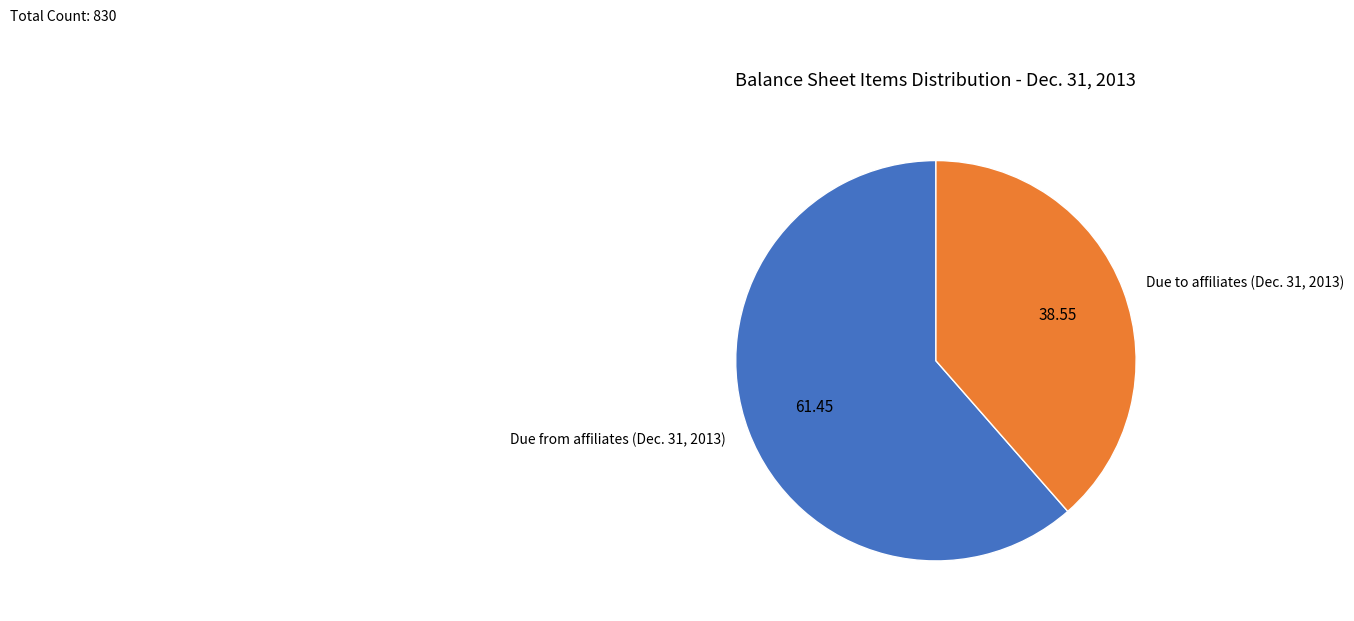

Which has a higher value, Due from affiliates (Dec. 31, 2013) or Due to affiliates (Dec. 31, 2013)?

Due from affiliates (Dec. 31, 2013)